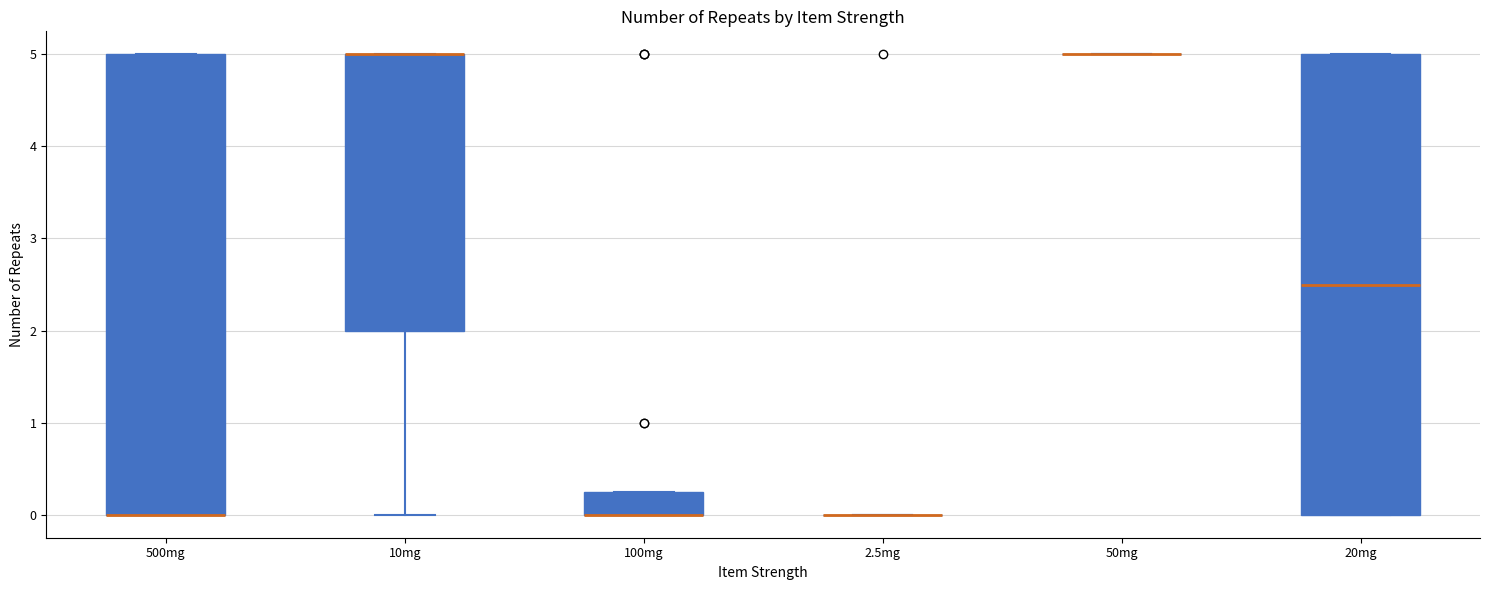

Where is the upper edge of the box for 500mg on the y-axis? The values are not printed on the chart, so give them approximately, as read against the axis.

5.0